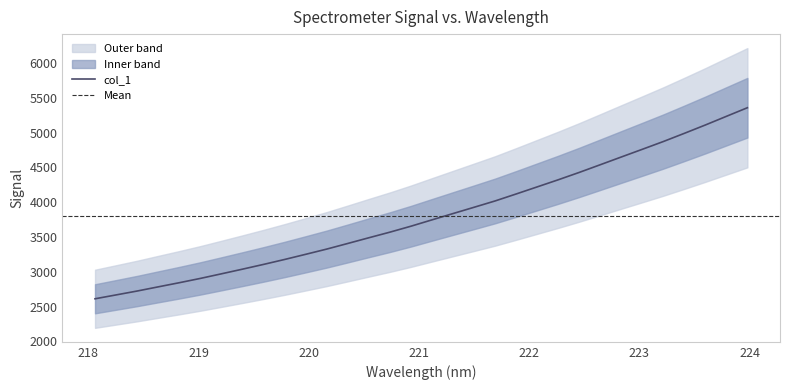

Which category has the lowest value across all series?

218.0596